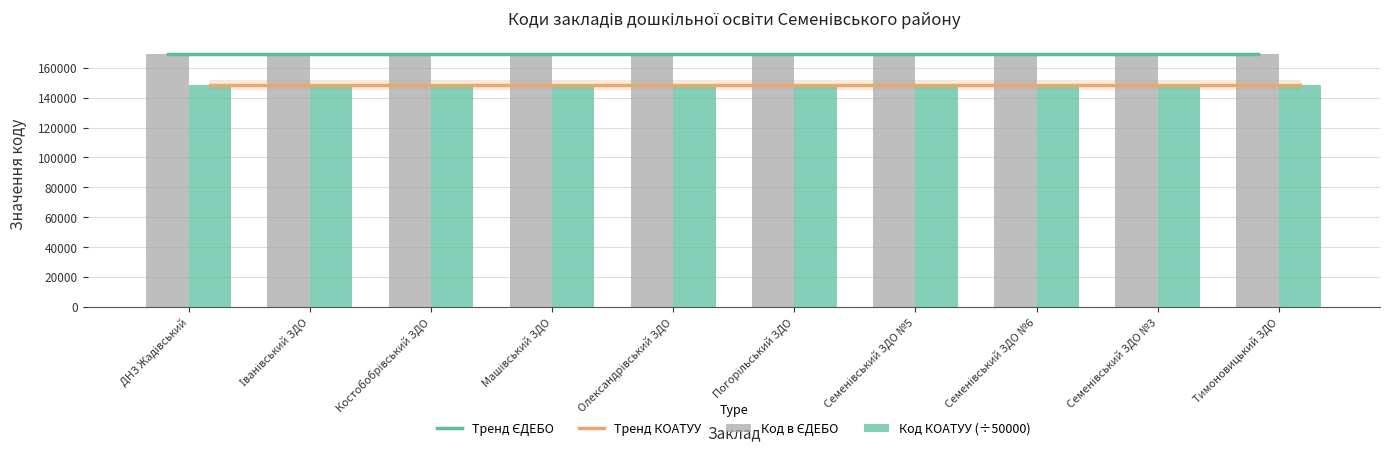

How many groups of bars are there?

10